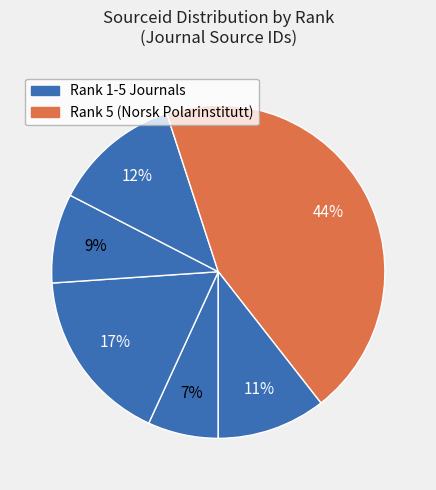

How many segments does this pie chart have?

6